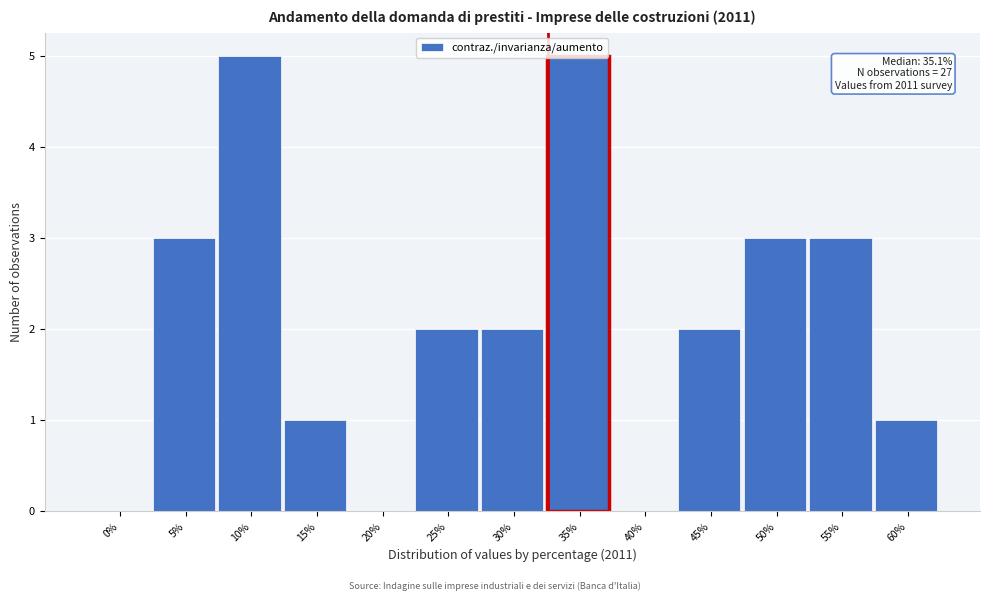

Is it true that the value at 45% is 2?

True